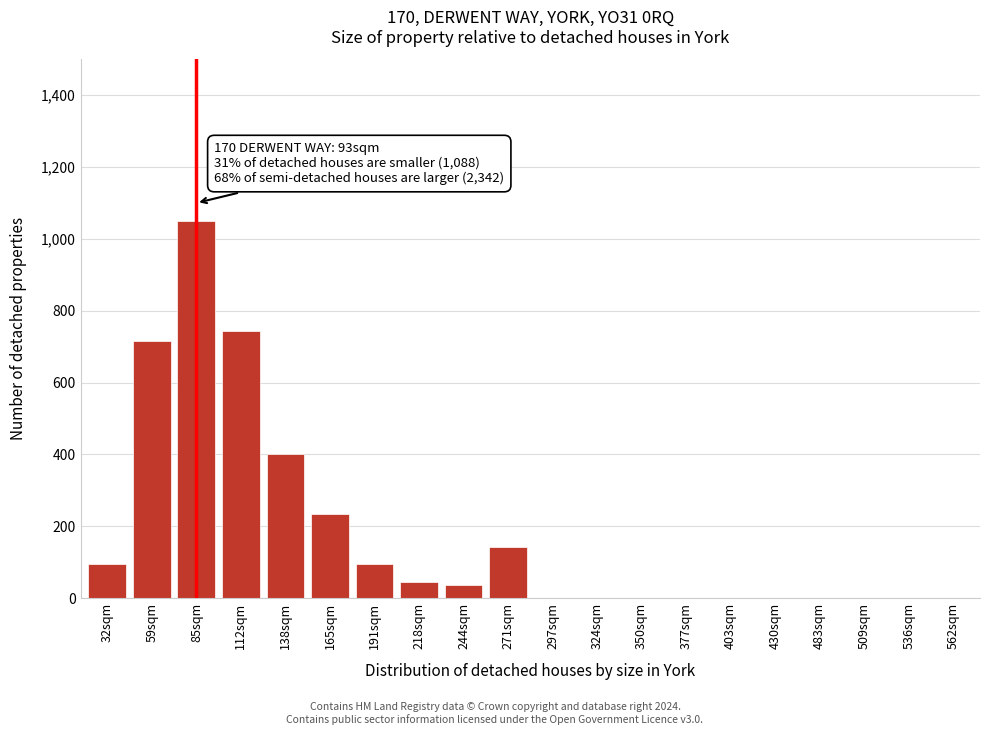

Reading right to left, what are all the values shown in this chart?

562sqm=0	536sqm=0	509sqm=0	483sqm=0	430sqm=0	403sqm=0	377sqm=0	350sqm=0	324sqm=0	297sqm=0	271sqm=141	244sqm=36	218sqm=45	191sqm=96	165sqm=234	138sqm=400	112sqm=743	85sqm=1050	59sqm=717	32sqm=96